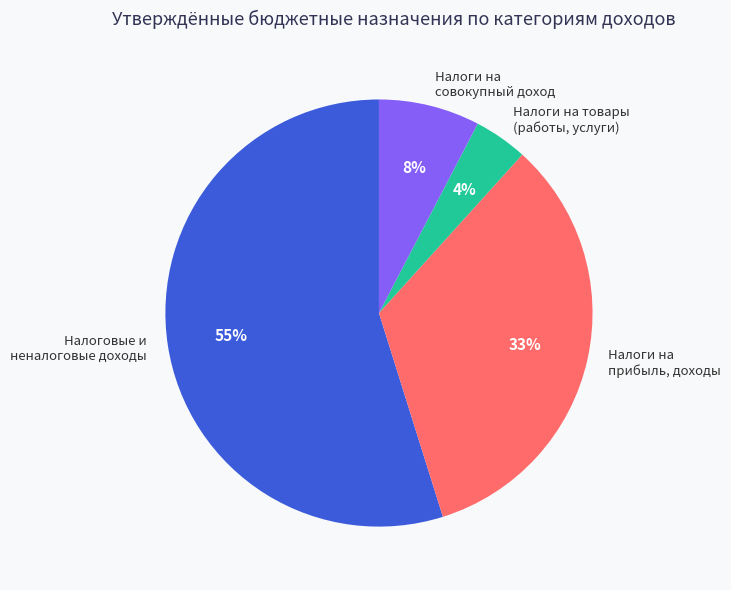

To the nearest percent, what portion does Налоги на прибыль, доходы represent?

33%